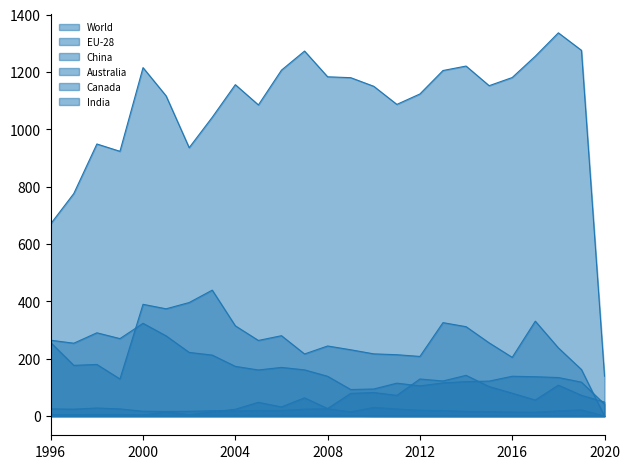

What is the average value of the India series?

53.9